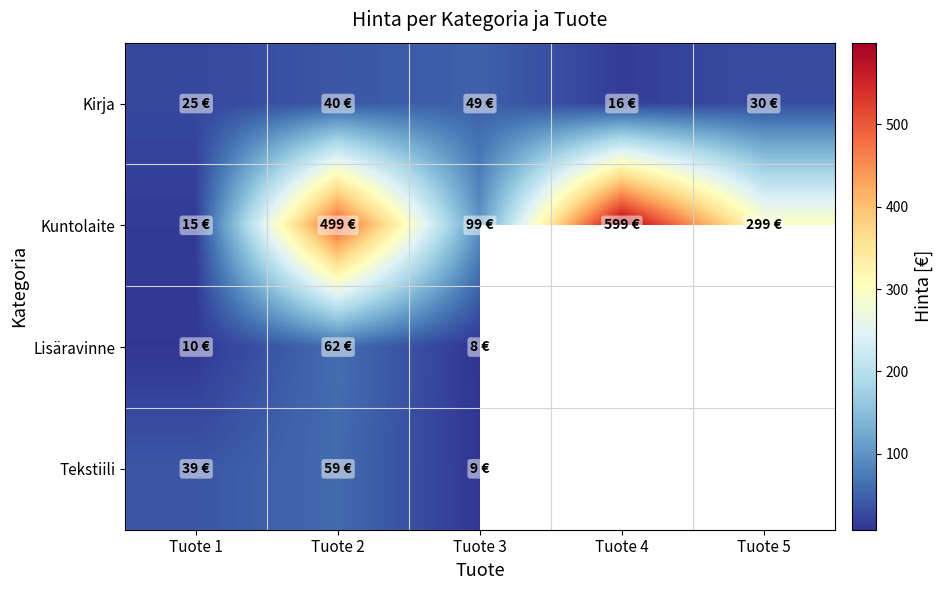

The value of Kirja at Tuote 2 is 53.7. True or false?

False